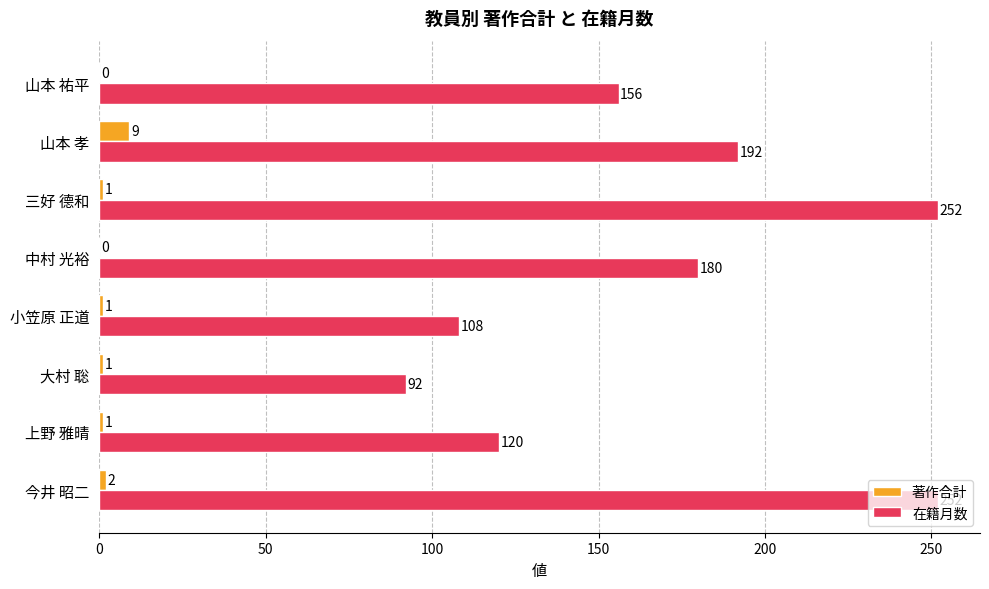

True or false: 在籍月数 has a value of 120 at 上野 雅晴.

True